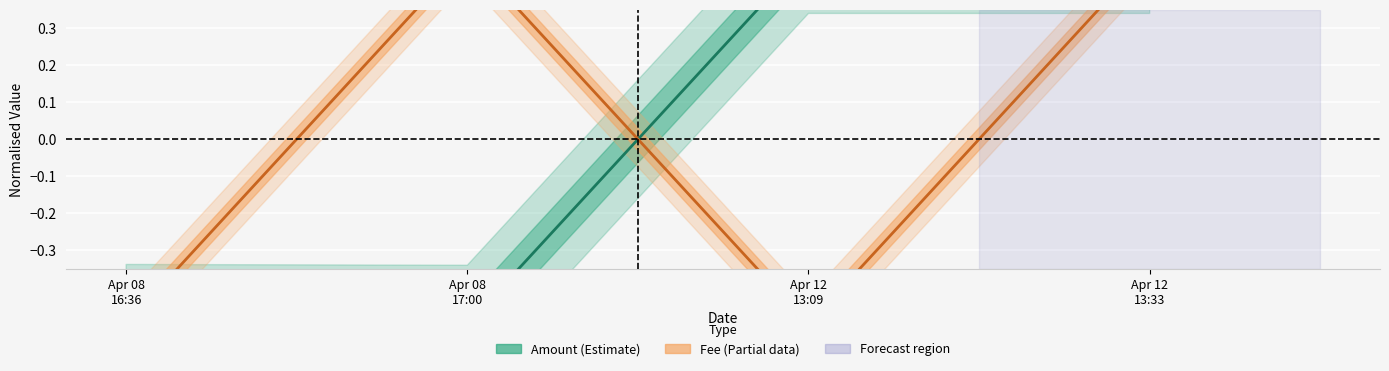

What position from the left is Apr 12
13:09?

3